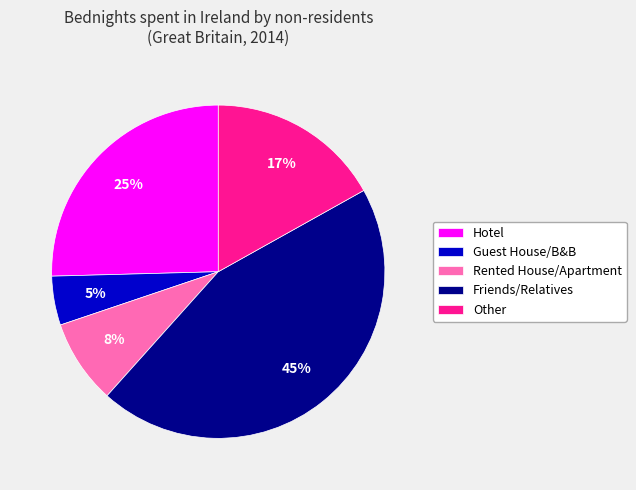

Does Other represent more than half of the total?

No